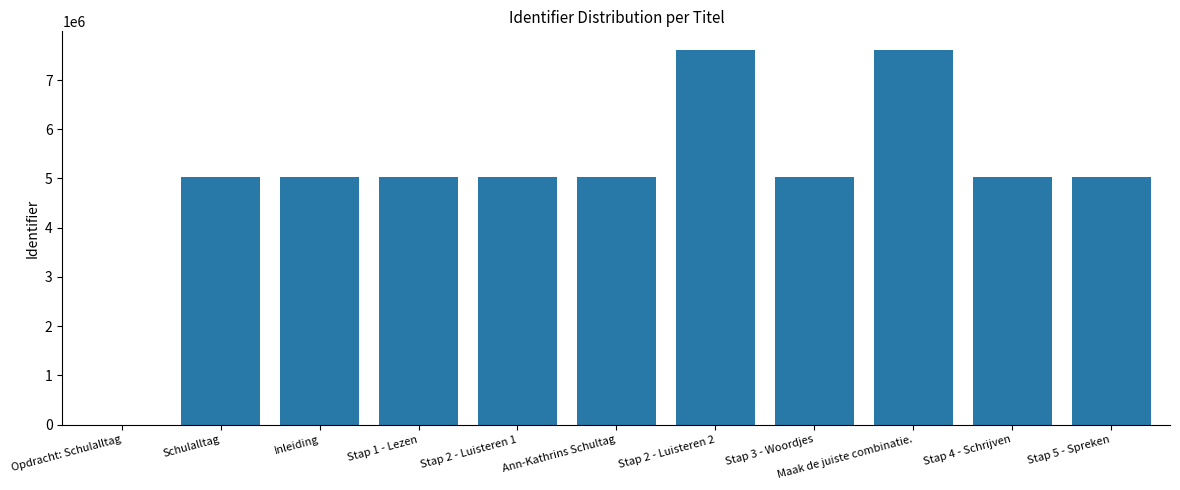

Where is the data nearest to the value 3805025?

Schulalltag